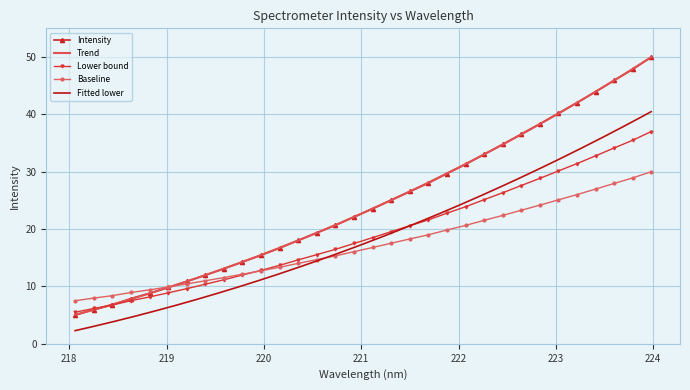

How many data points in Lower bound are above 18?

16